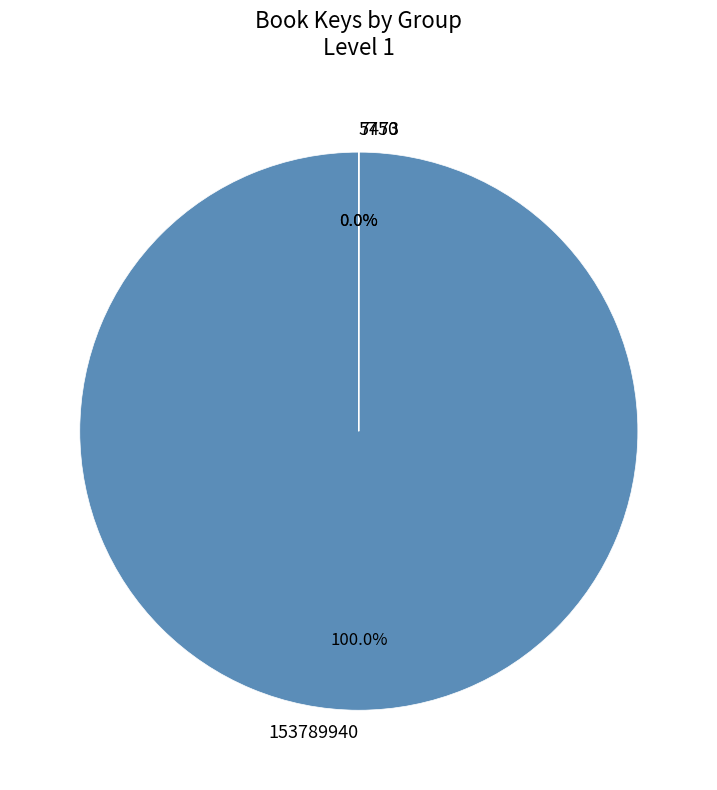

To the nearest percent, what is the combined percentage of 5750 and 153789940?

100%